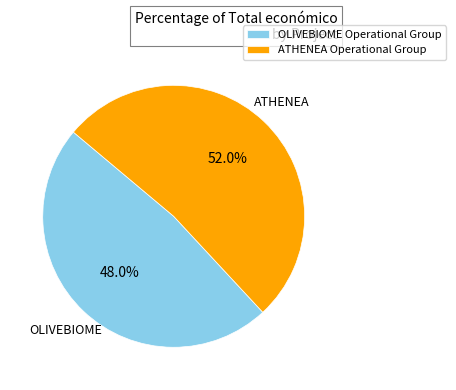

To the nearest percent, what percentage of the pie is ATHENEA Operational Group?

52%